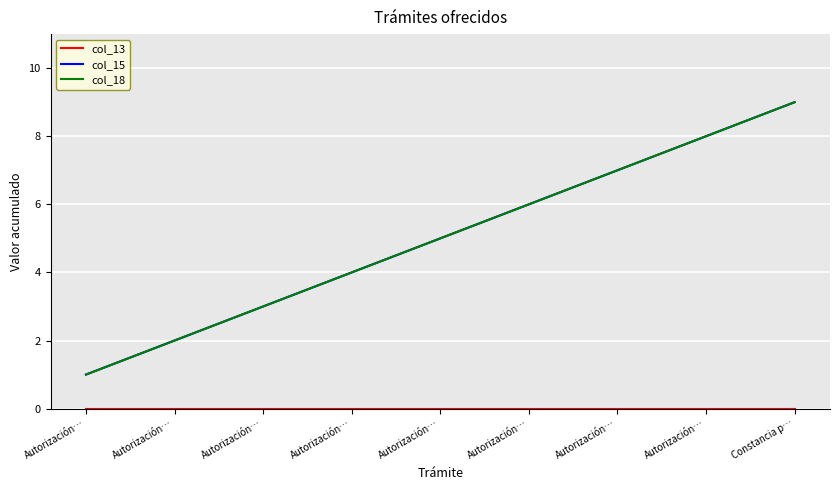

The value of col_18 at Autorización… is 4. True or false?

True